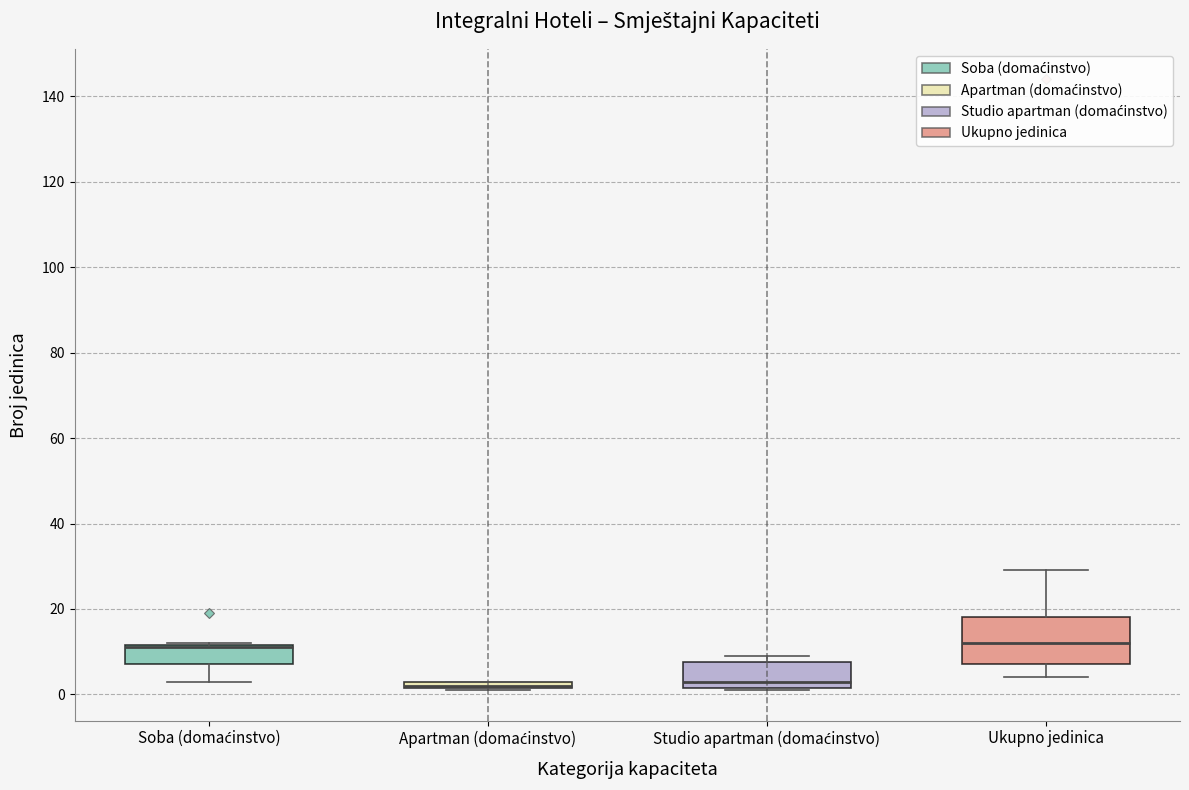

Where is the lower edge of the box for Ukupno jedinica on the y-axis? The values are not printed on the chart, so give them approximately, as read against the axis.

8